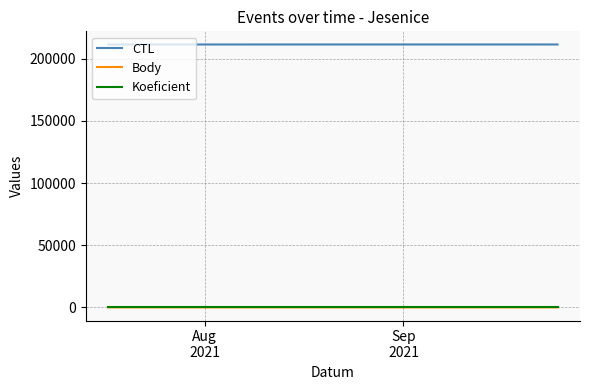

Which series has the largest total across all categories?

CTL